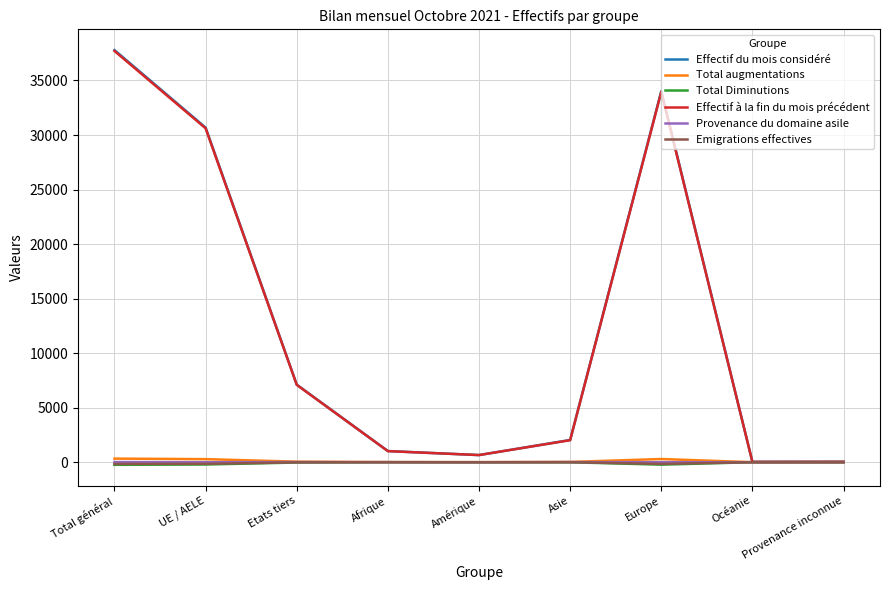

What is the spread (max minus min) of values at Total général?

38028